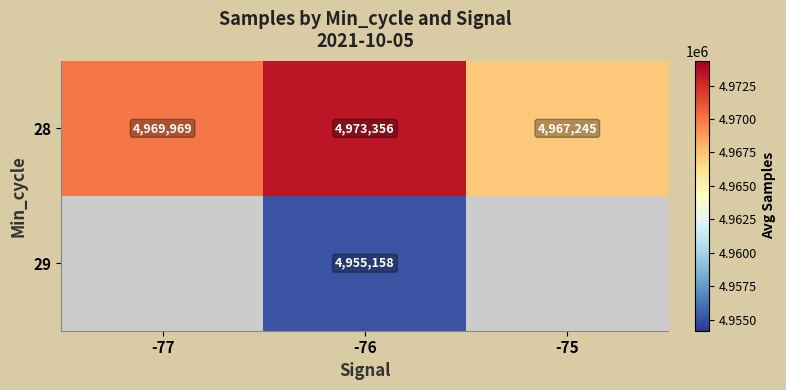

List the series in order of their peak value, highest first.

28, 29